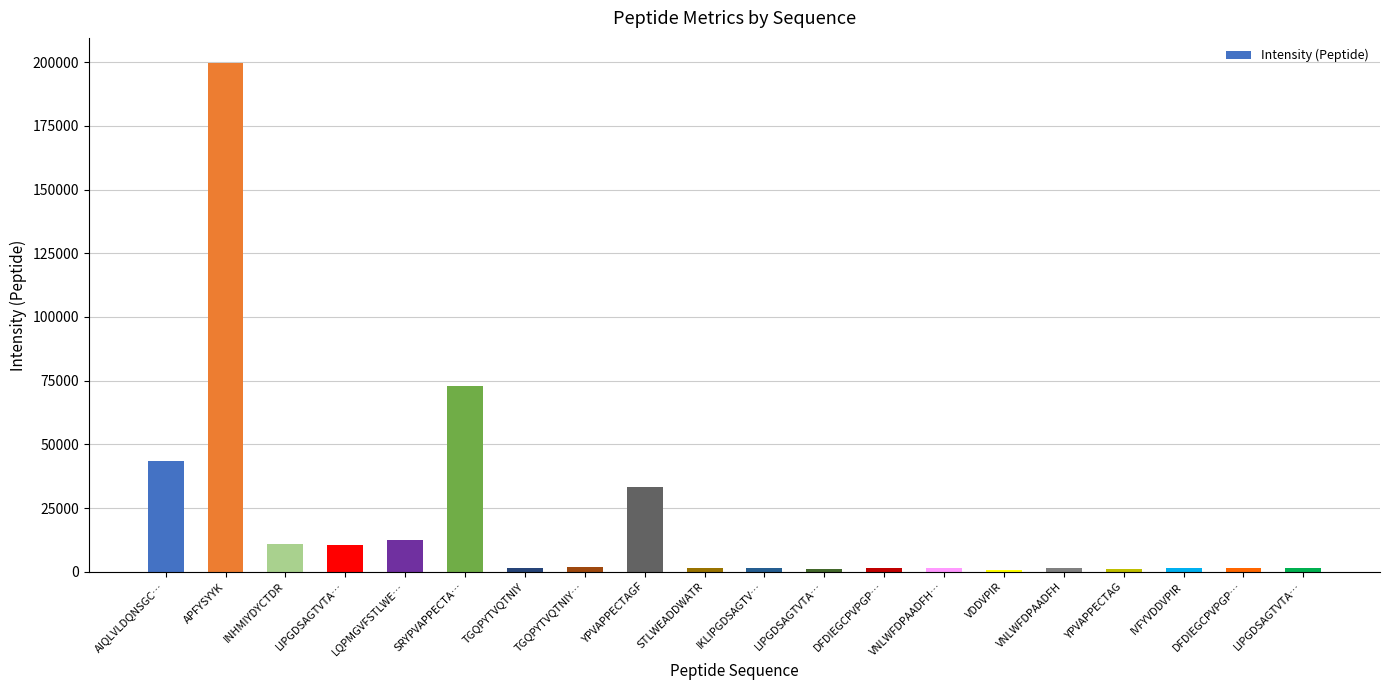

How many bars are there in total?

20